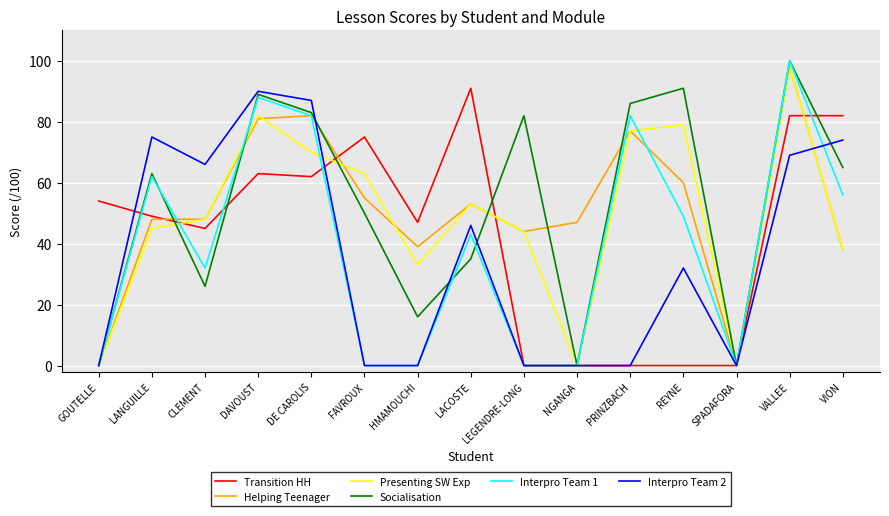

Reading left to right, transcribe all the data shown in this chart.

Transition HH: 54	49	45	63	62	75	47	91	0	0	0	0	0	82	82
Helping Teenager: 0	48	48	81	82	55	39	53	44	47	77	60	0	98	38
Presenting SW Exp: 0	45	48	82	70	63	33	53	44	0	77	79	0	98	38
Socialisation: 0	63	26	89	83	50	16	35	82	0	86	91	0	100	65
Interpro Team 1: 0	62	32	88	82	0	0	43	0	0	82	49	0	100	56
Interpro Team 2: 0	75	66	90	87	0	0	46	0	0	0	32	0	69	74